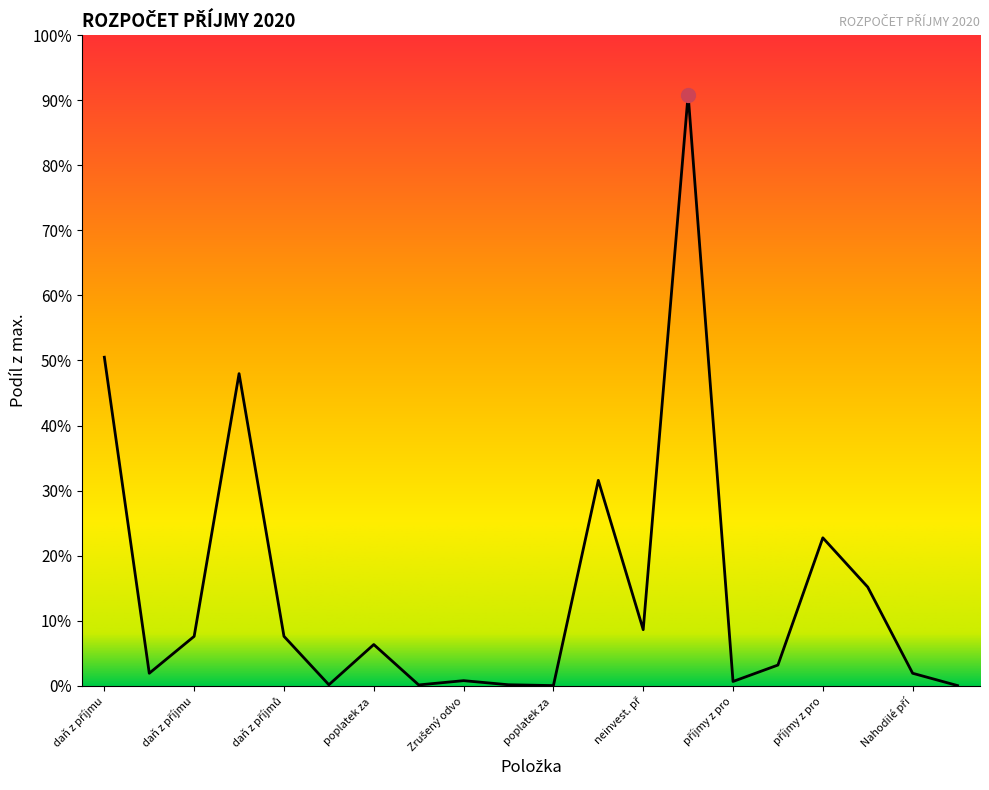

Does the chart display data point markers on the line(s)?

No